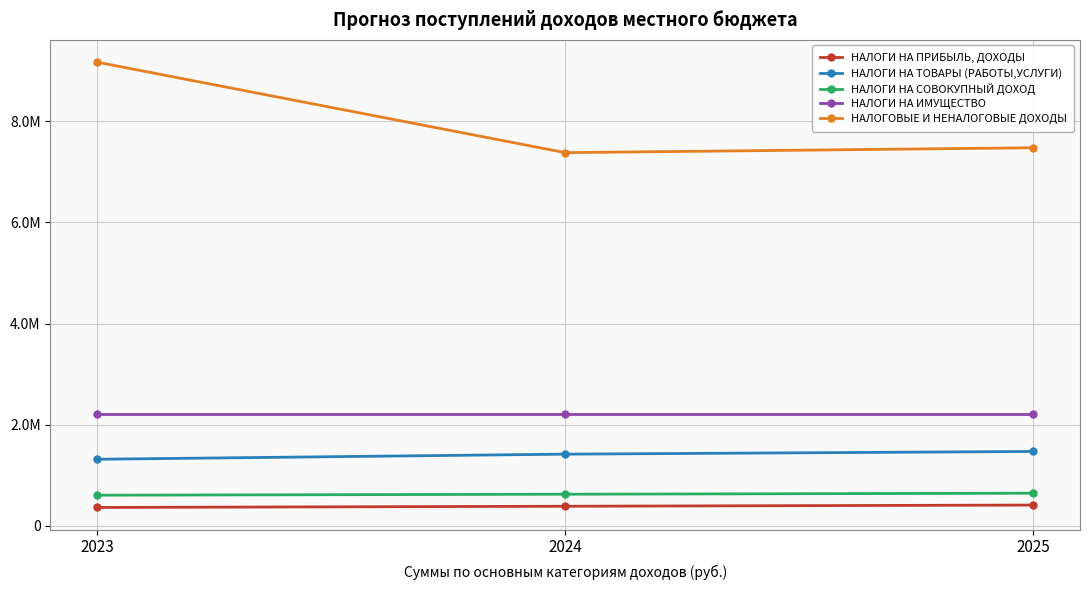

What is the sum of the НАЛОГИ НА ИМУЩЕСТВО values at 2023 and 2025?

4424000